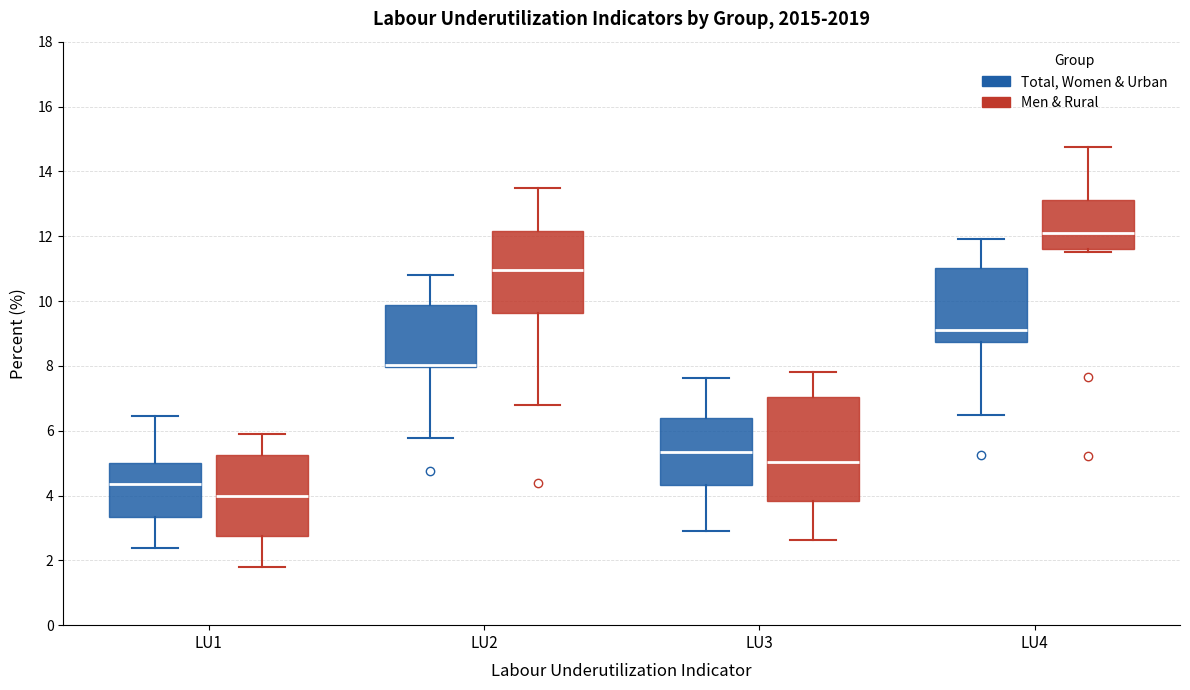

Reading left to right, transcribe this box plot: for each box, give where its median line is, the range the box spans, and where its two whiskers end, as read against the y-axis. The values are not printed on the chart, so give them approximately, as read against the axis.

LU1 (Total, Women & Urban): median 4.4, box 3.4 to 5.0, whiskers 2.4 to 6.4
LU1 (Men & Rural): median 4.0, box 2.8 to 5.2, whiskers 1.8 to 6.0
LU2 (Total, Women & Urban): median 8.0 (drawn on the box's lower edge), box 8.0 to 9.8, whiskers 5.8 to 10.8
LU2 (Men & Rural): median 11.0, box 9.6 to 12.2, whiskers 6.8 to 13.4
LU3 (Total, Women & Urban): median 5.4, box 4.4 to 6.4, whiskers 2.8 to 7.6
LU3 (Men & Rural): median 5.0, box 3.8 to 7.0, whiskers 2.6 to 7.8
LU4 (Total, Women & Urban): median 9.0, box 8.8 to 11.0, whiskers 6.4 to 12.0
LU4 (Men & Rural): median 12.0, box 11.6 to 13.2, whiskers 11.6 (just below the box's lower edge) to 14.8